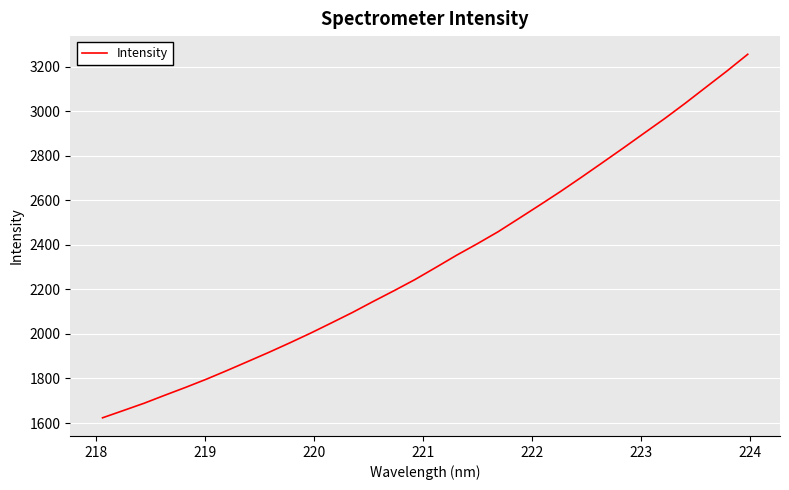

What is the difference between the maximum and minimum values?

1632.0